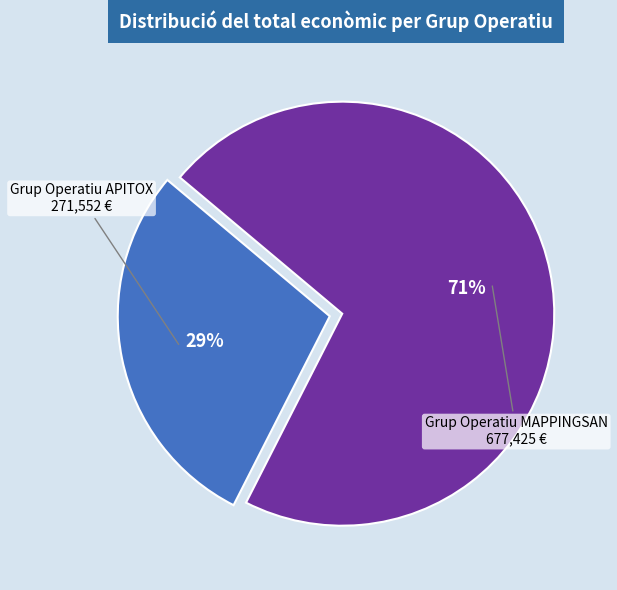

The Grup Operatiu MAPPINGSAN slice represents 71% of the pie. True or false?

True